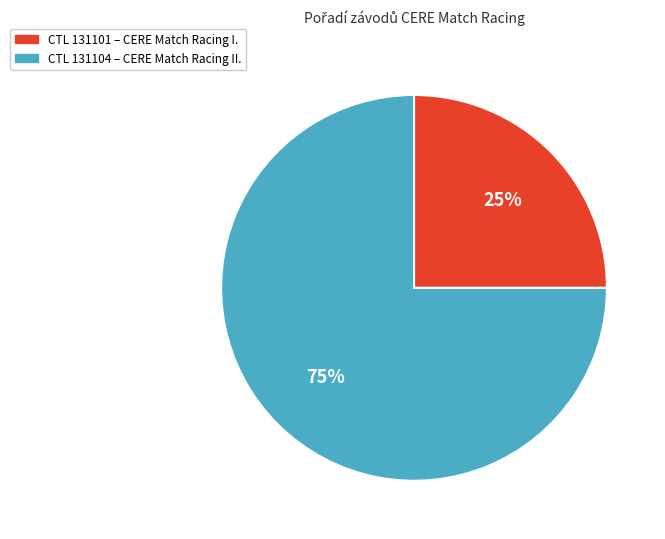

To the nearest percent, what is the average slice percentage?

50%